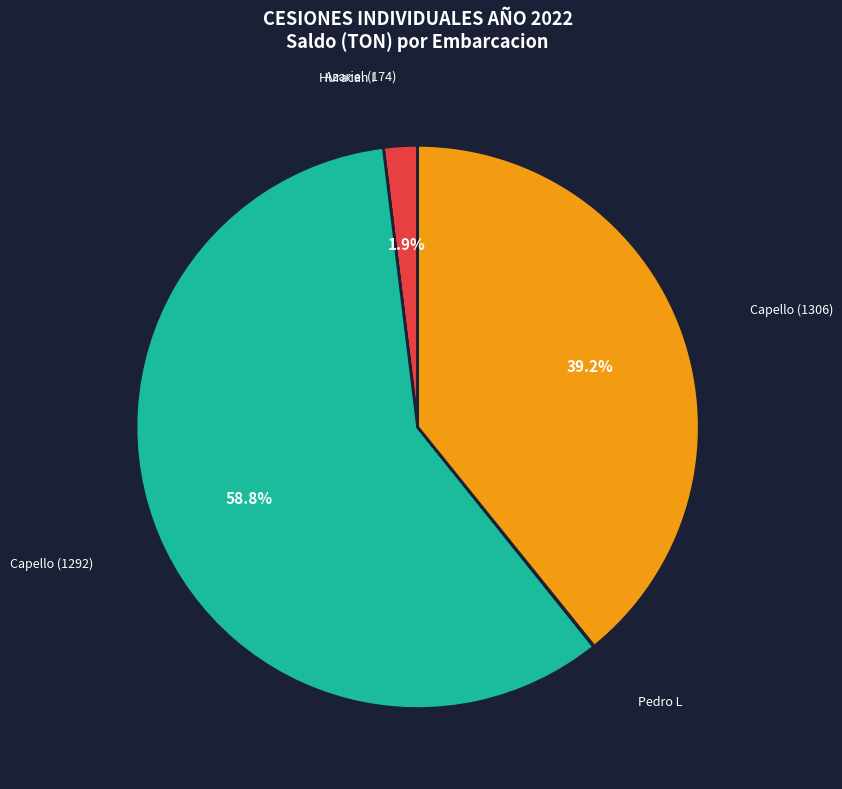

To the nearest percent, what is the difference between the largest and smallest slice percentages?

59%